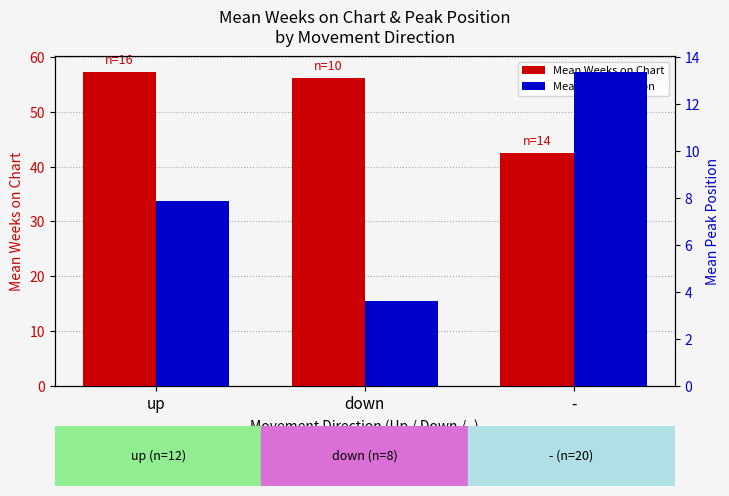

Reading left to right, list all the values displayed in this chart.

Mean Weeks on Chart: up=57.3	down=56.1	-=42.5
Mean Peak Position: up=7.9	down=3.6	-=13.4